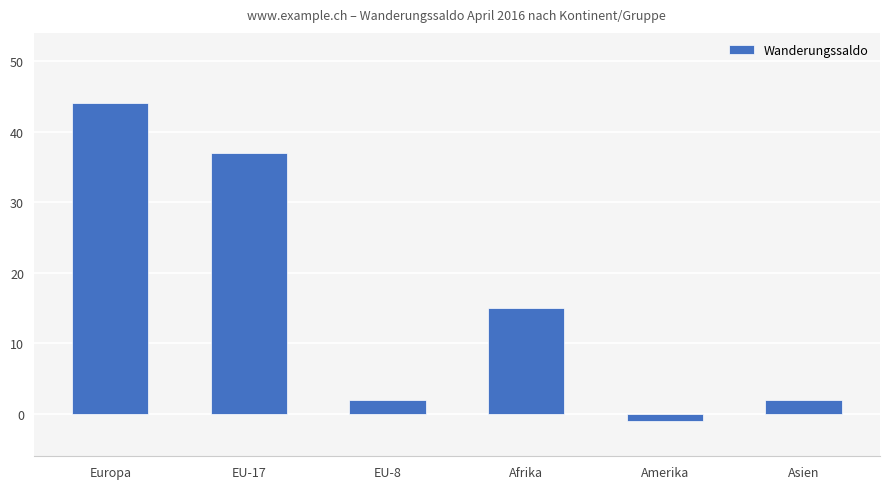

Are the bars grouped side by side (vs. stacked)?

No